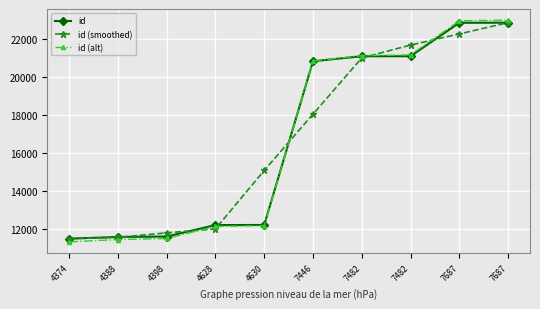

Does the chart have visible grid lines?

Yes